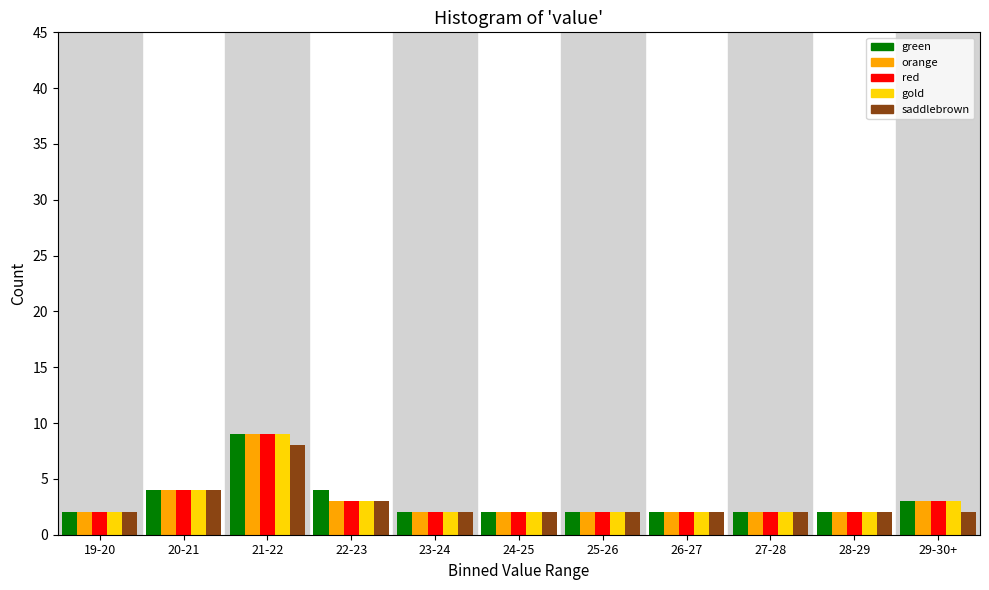

What is the average value of the orange series?

3